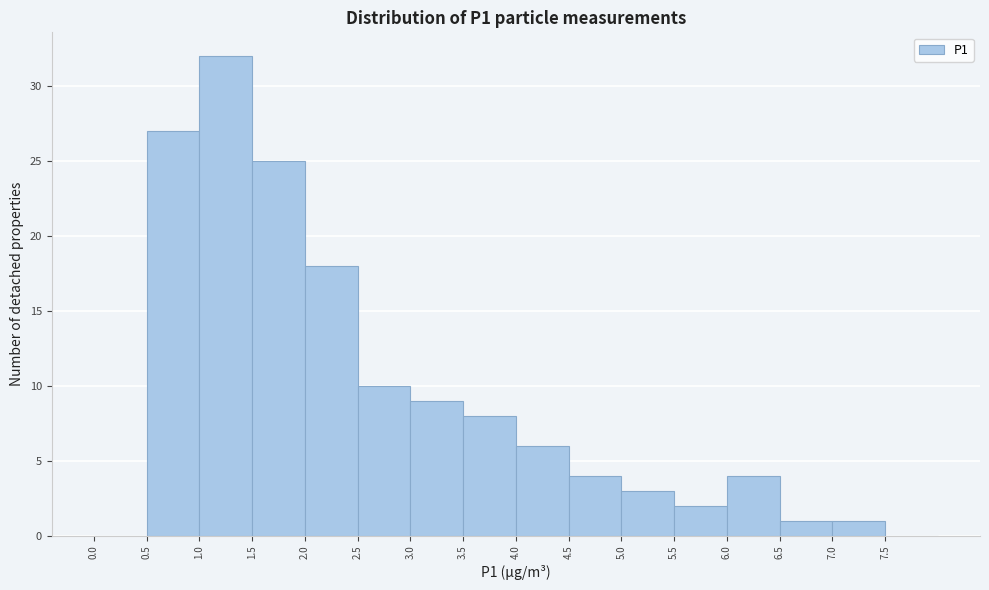

Over which range of the x-axis is the bar tallest?

1.0 to 1.5